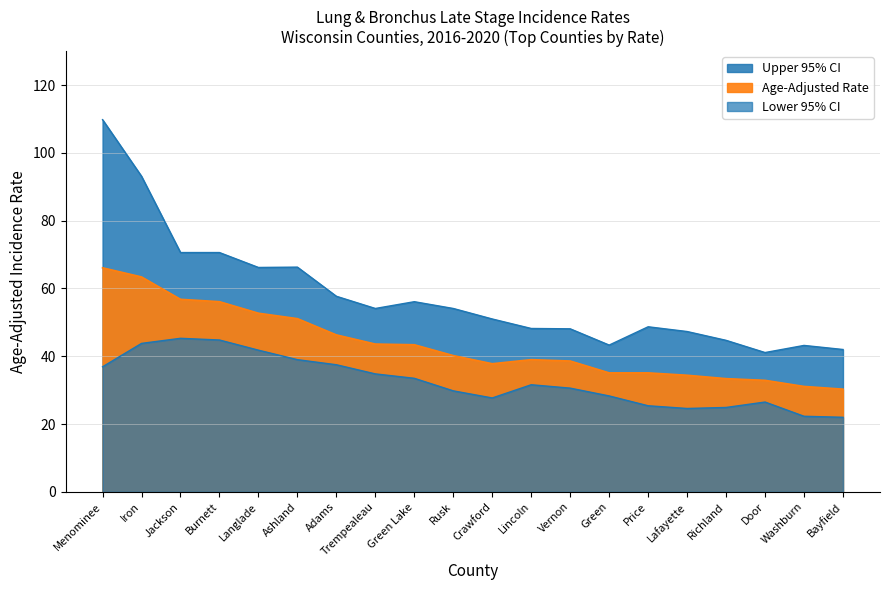

True or false: Upper 95% CI and Age-Adjusted Rate cross at least once.

False